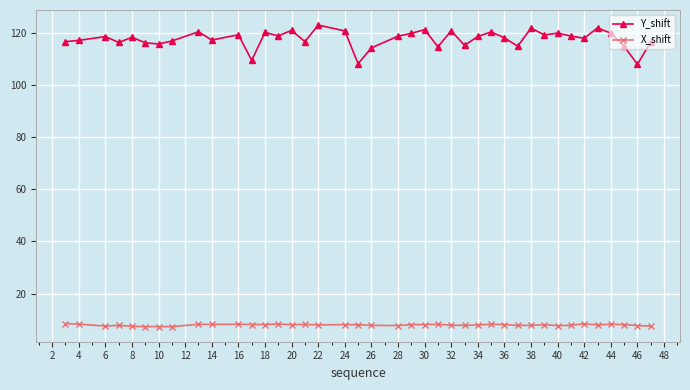

True or false: Y_shift and X_shift intersect in this chart.

False